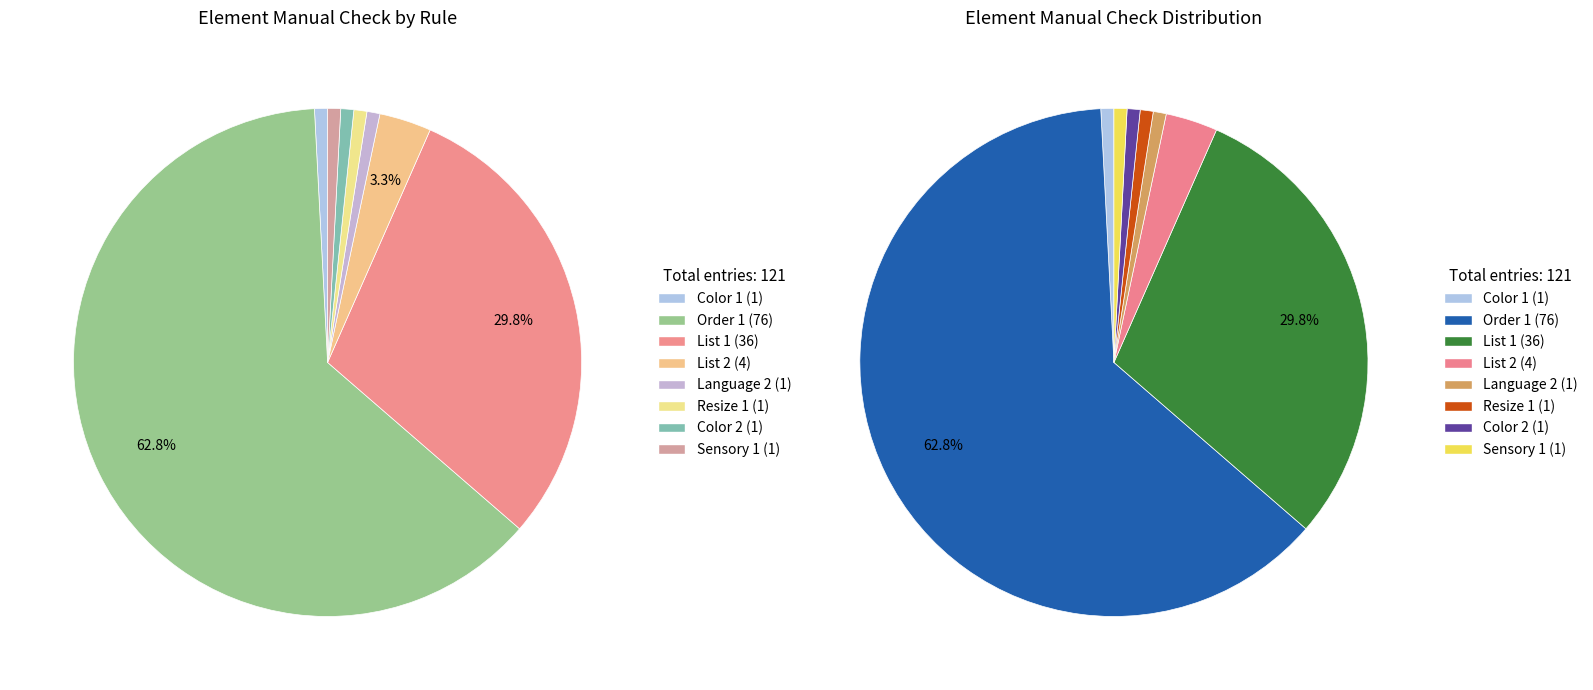

Is it true that List 2 is 3% of the pie?

True